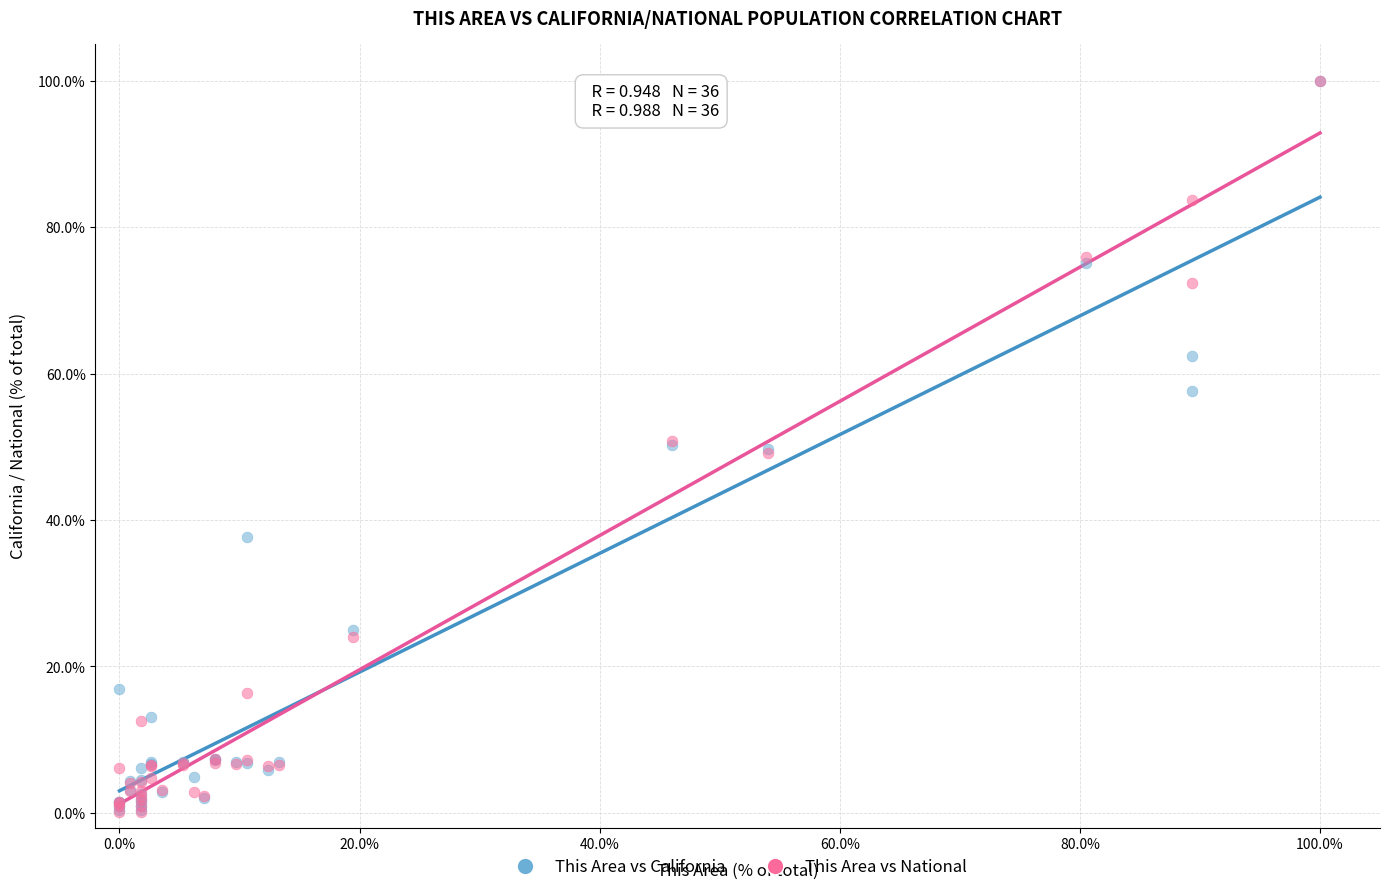

What are all the series names shown in the legend?

This Area vs California, This Area vs National